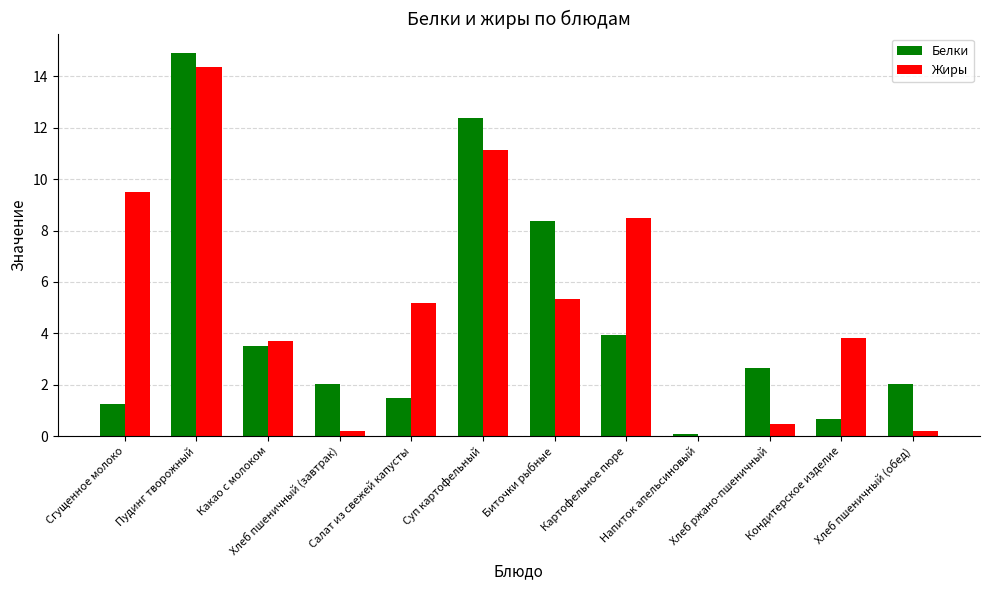

What is the maximum value for Жиры?

14.4